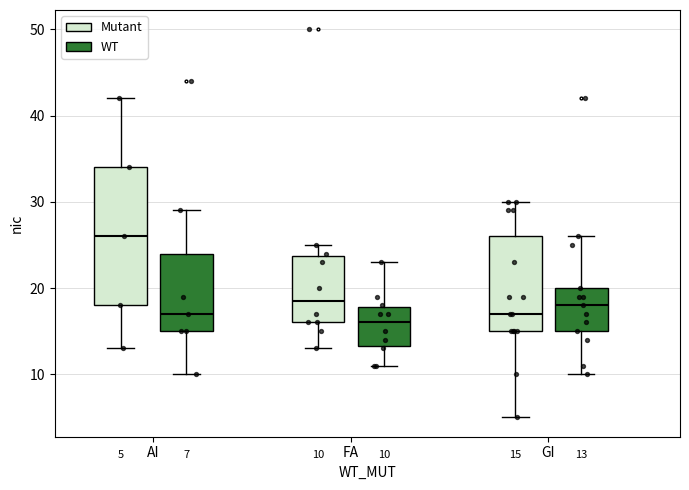

Which box is the tallest, from its lower edge to its upper edge?

AI (Mutant)